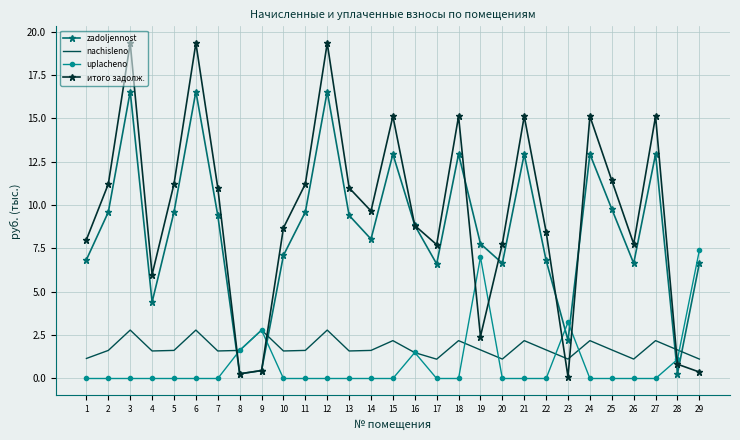

How many interior local peaks does the nachisleno series have?

9